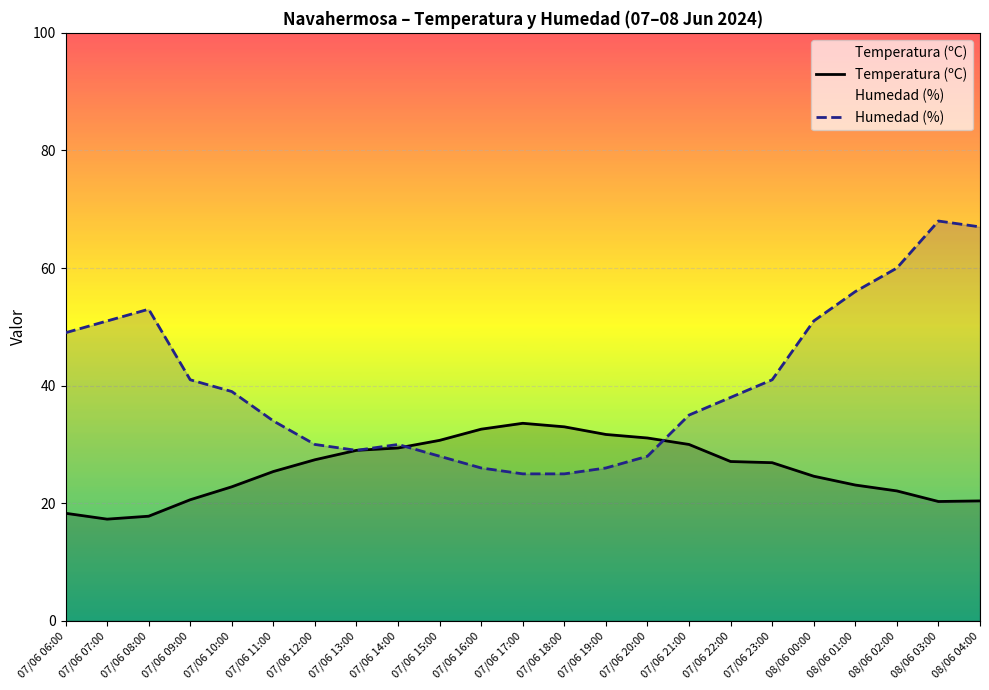

Rank the series by their average value, from lowest to highest.

Temperatura (ºC), Humedad (%)